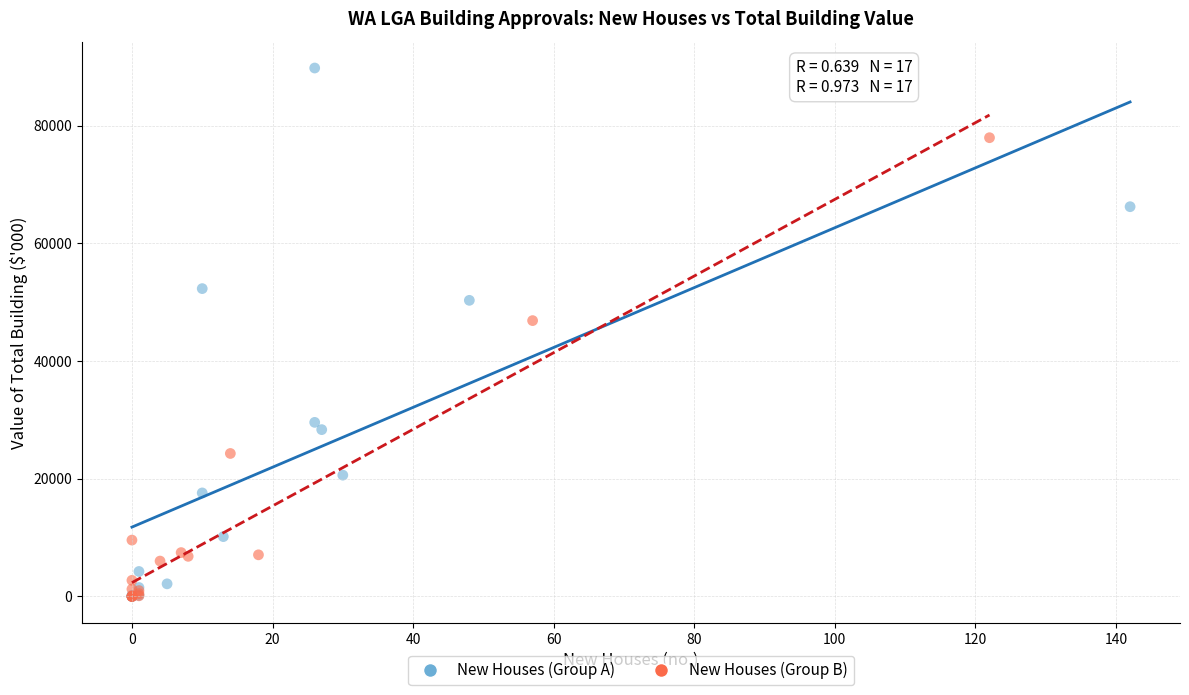

Which series has the largest Y range (max minus min)?

New Houses (Group A)